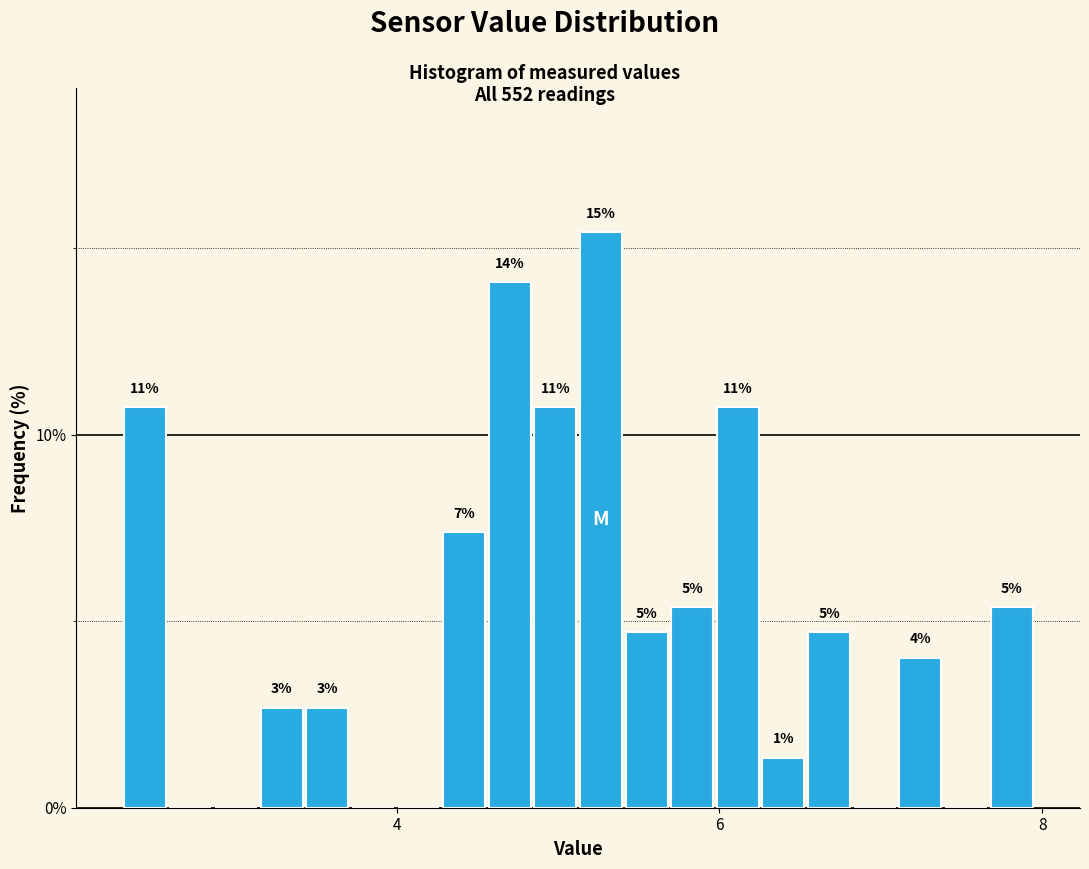

Read against the x-axis, roughly where is the centre of the tallest bar?

5.2